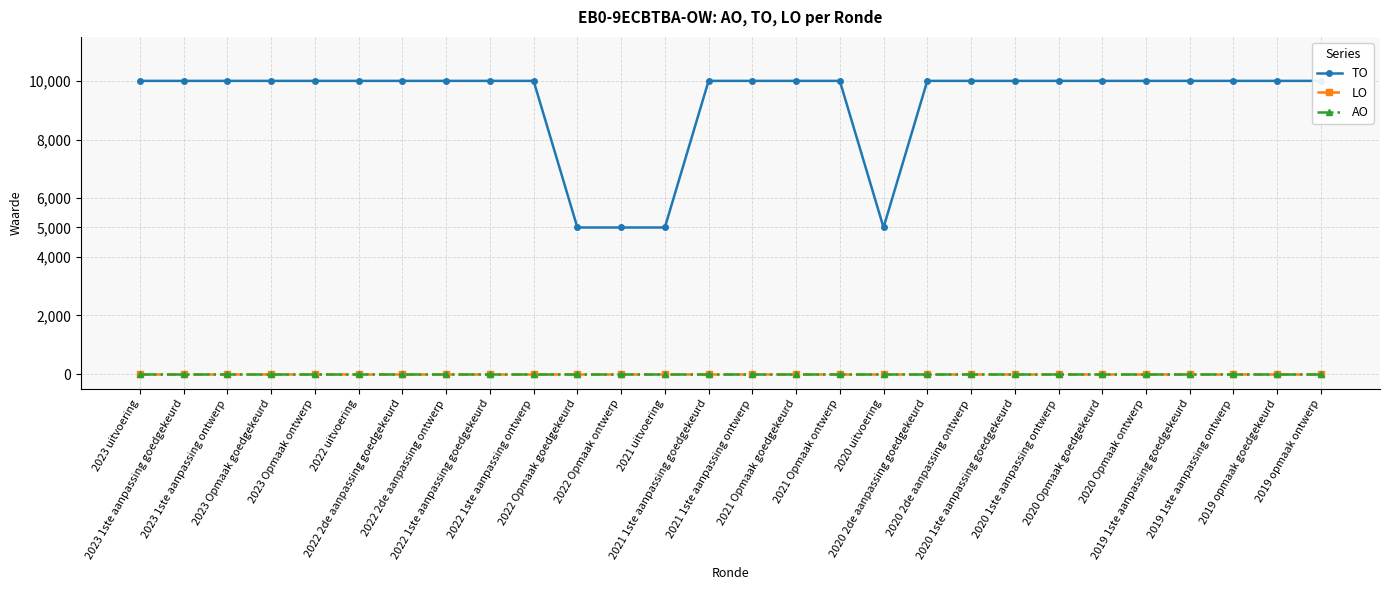

What is the label of the 6th point from the left?

2022 uitvoering